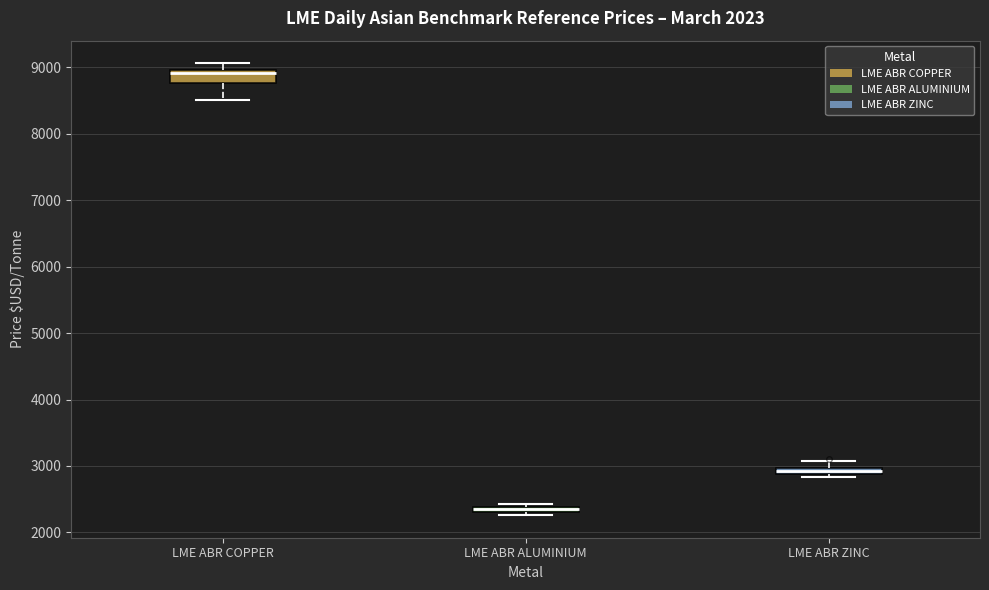

Comparing the boxes themselves (not the whiskers), which one is the tallest?

LME ABR COPPER